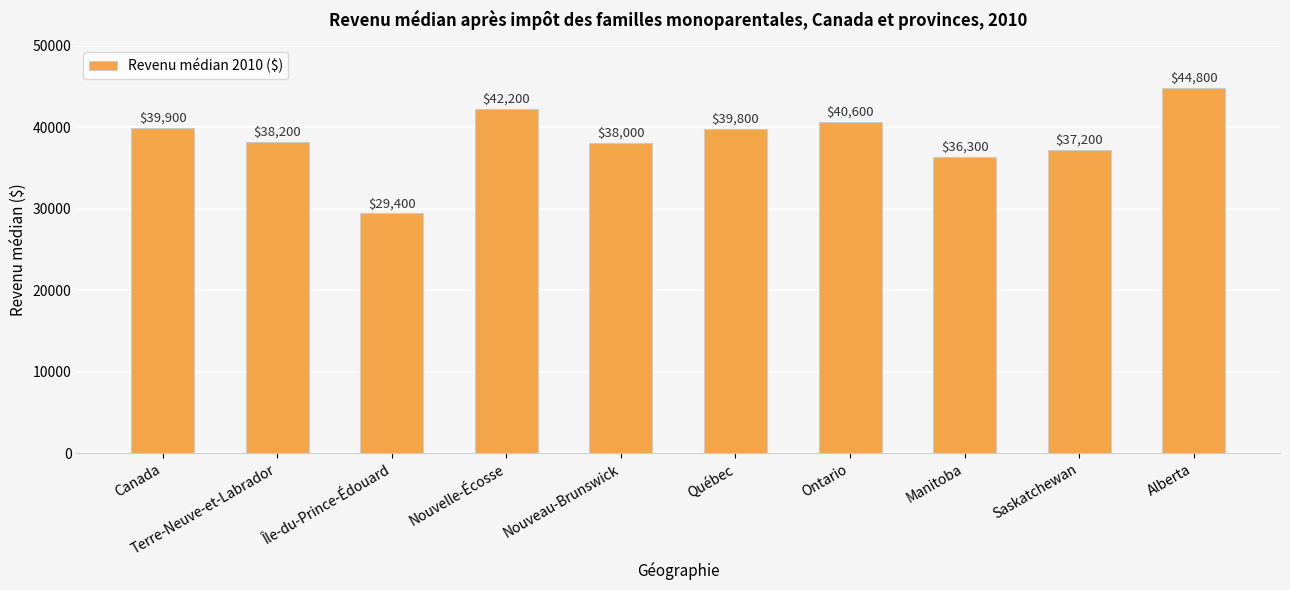

What is the sum of the values at Alberta and Manitoba?

81100